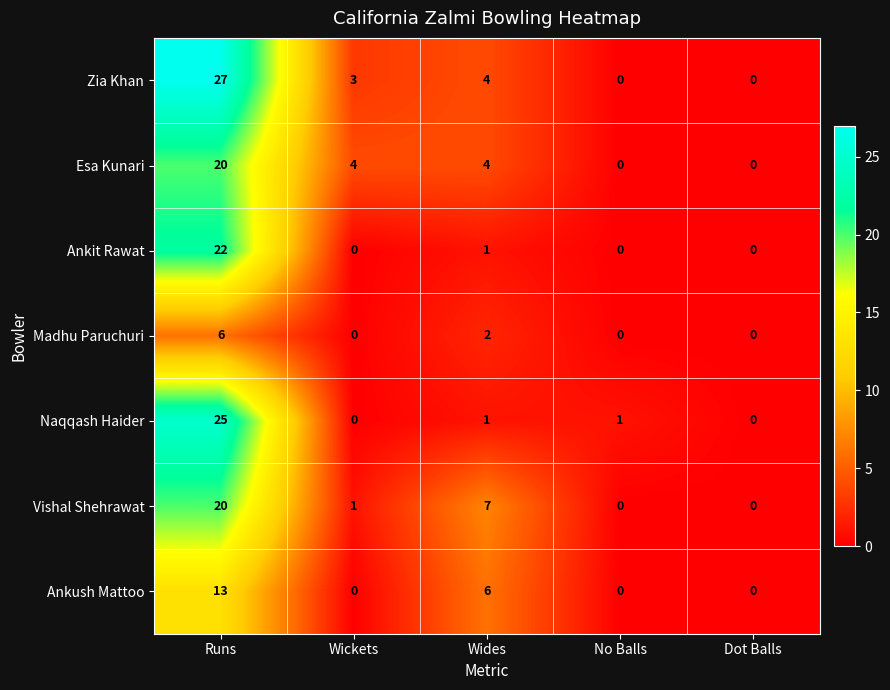

At which category is the sum across all series the highest?

Runs